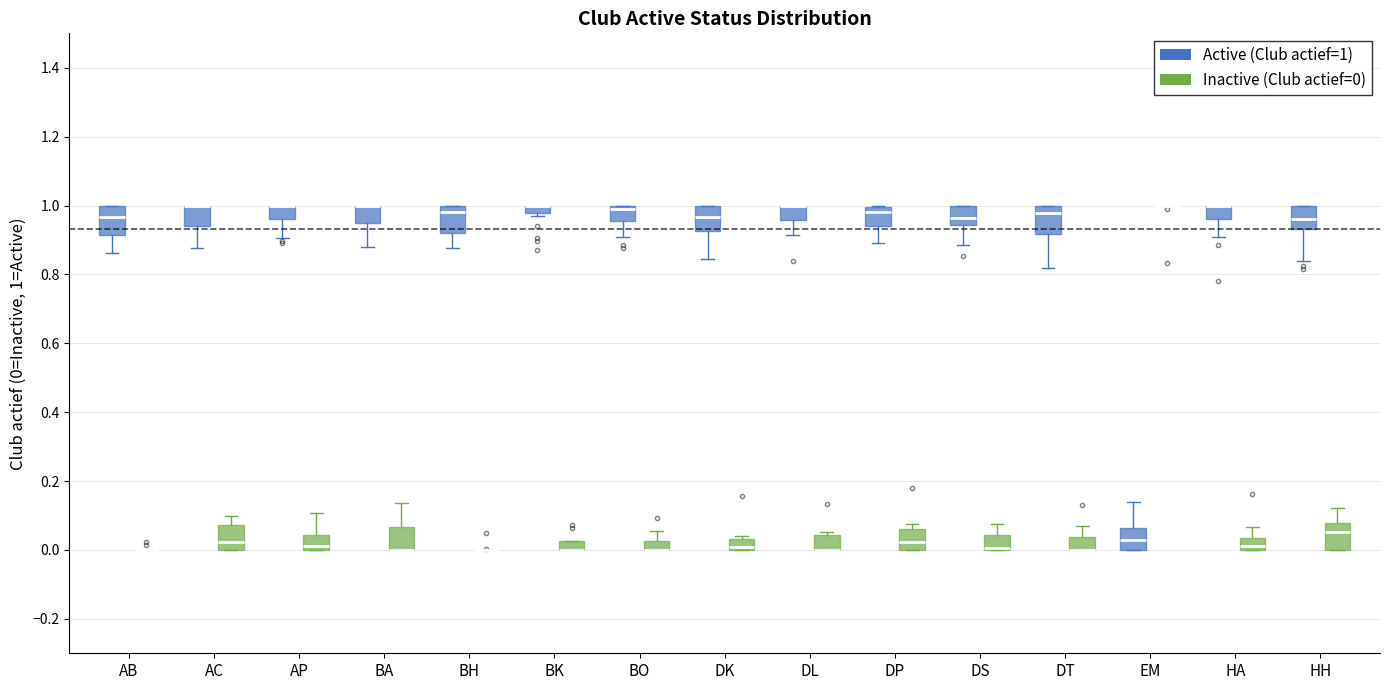

Where does the lower whisker of the box for HH (Active (Club actief=1)) end on the y-axis? The values are not printed on the chart, so give them approximately, as read against the axis.

0.84